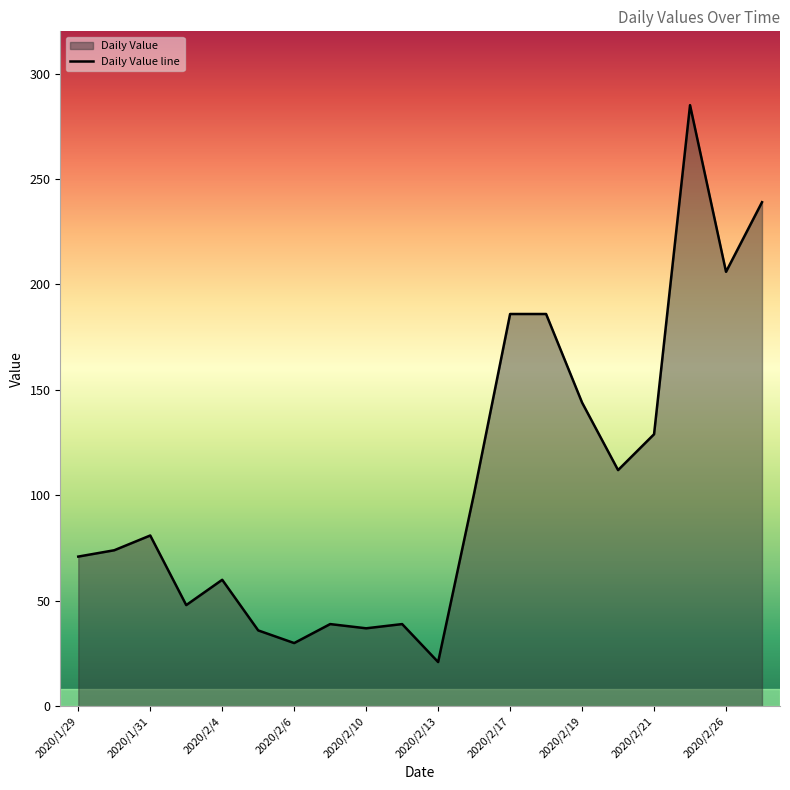

What is the minimum value shown in the chart?

21